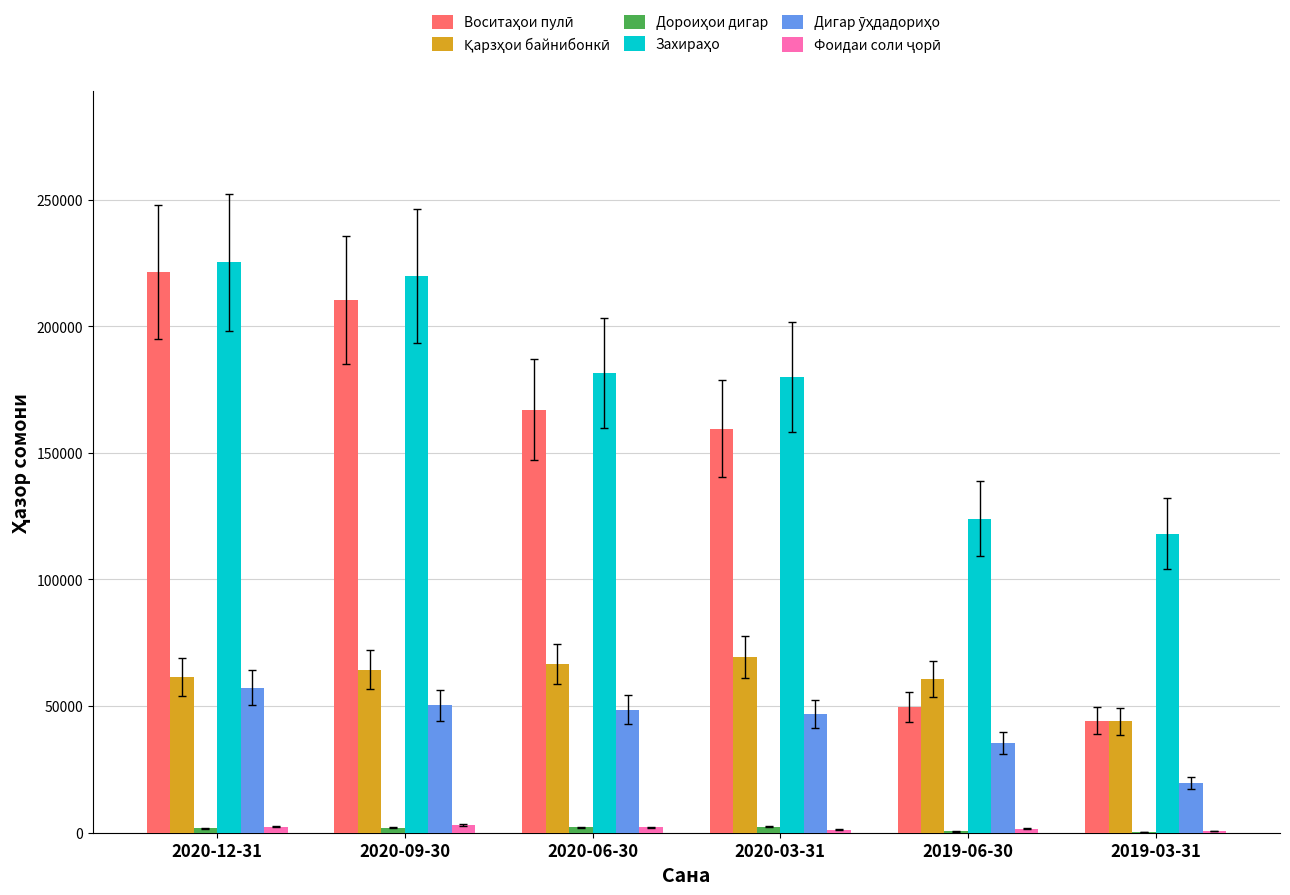

What is the greatest value displayed?

225243.8